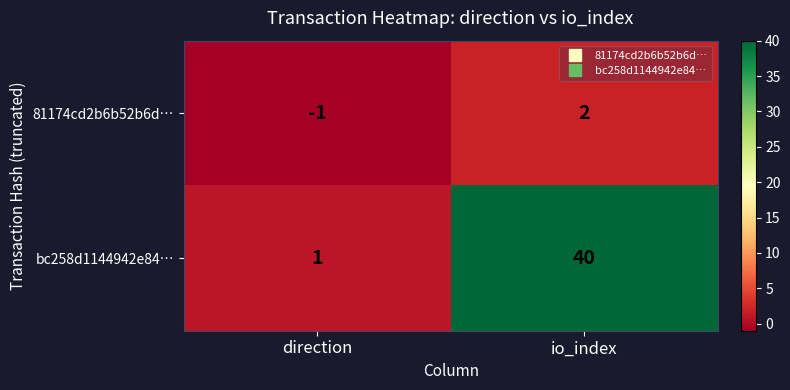

Reading left to right, list all the values displayed in this chart.

81174cd2b6b52b6d…: -1	2
bc258d1144942e84…: 1	40